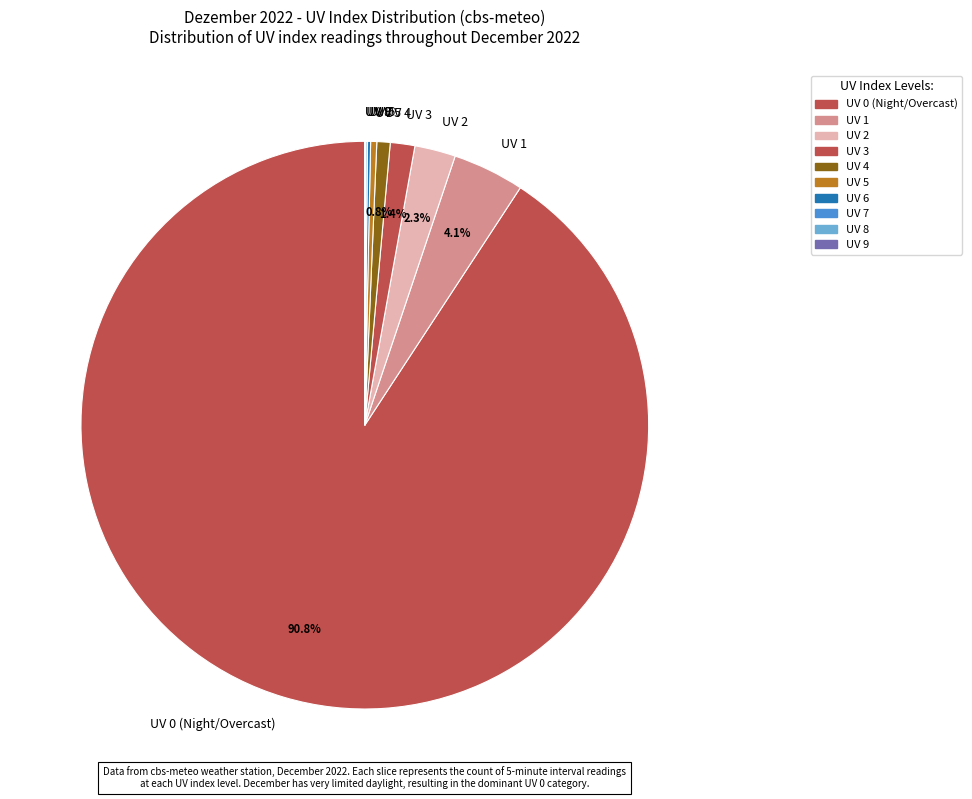

Is there a majority slice in this chart?

Yes